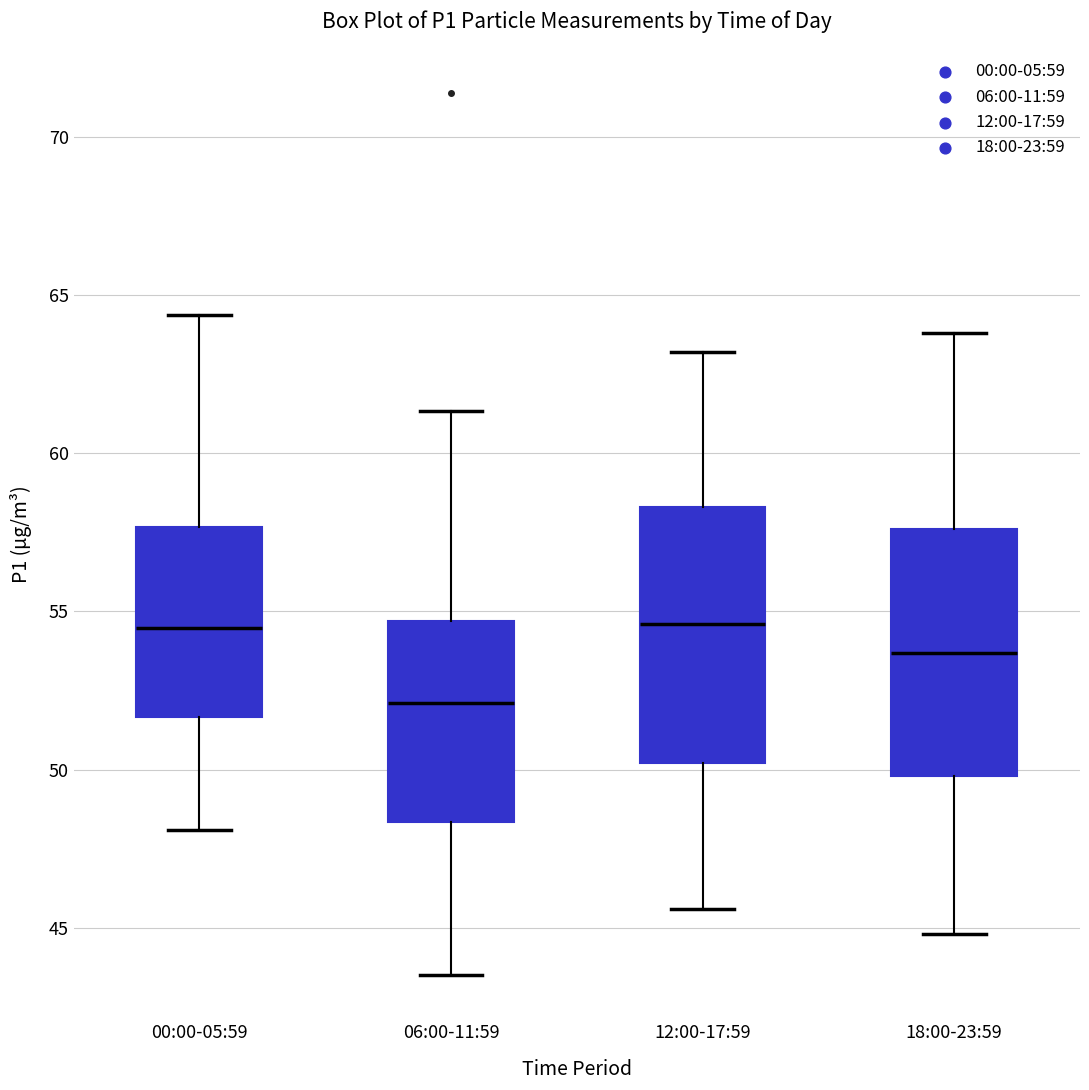

Reading left to right, transcribe this box plot: for each box, give where its median line is, the range the box spans, and where its two whiskers end, as read against the y-axis. The values are not printed on the chart, so give them approximately, as read against the axis.

00:00-05:59: median 54.5, box 51.5 to 57.5, whiskers 48.0 to 64.5
06:00-11:59: median 52.0, box 48.5 to 54.5, whiskers 43.5 to 61.5
12:00-17:59: median 54.5, box 50.0 to 58.5, whiskers 45.5 to 63.0
18:00-23:59: median 53.5, box 50.0 to 57.5, whiskers 45.0 to 64.0